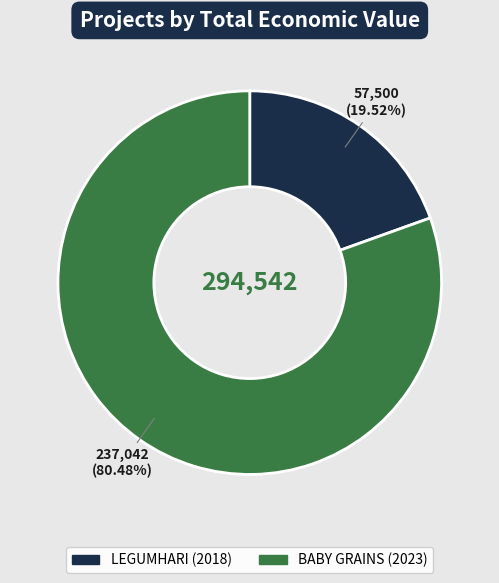

Which category has the smallest portion of the pie?

LEGUMHARI (2018)